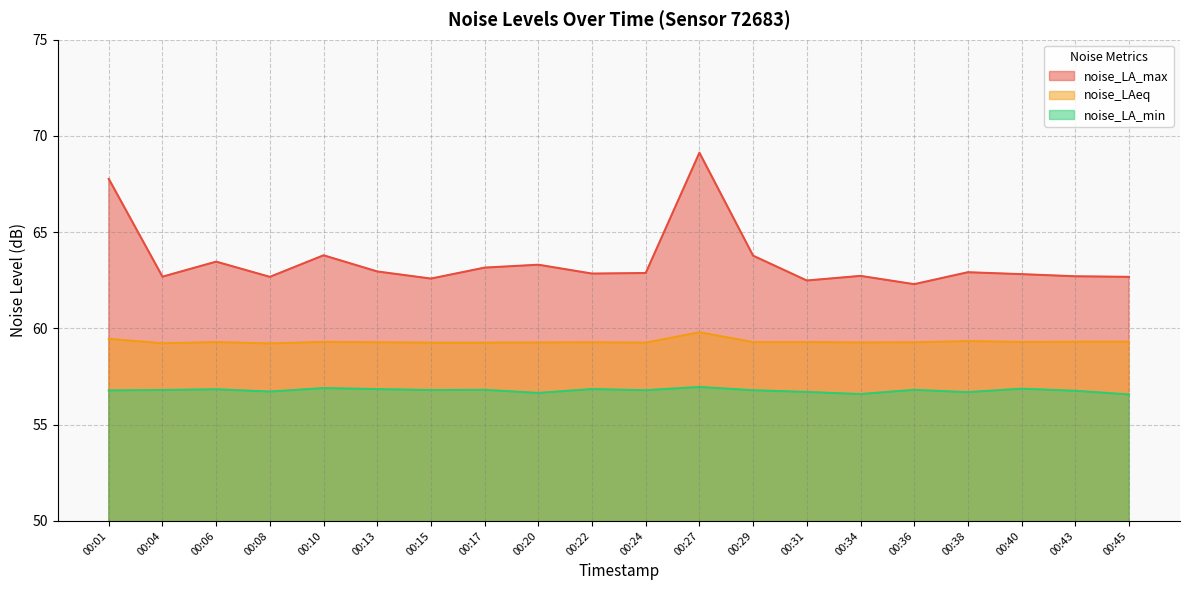

At how many categories does at least one series exceed 66?

2